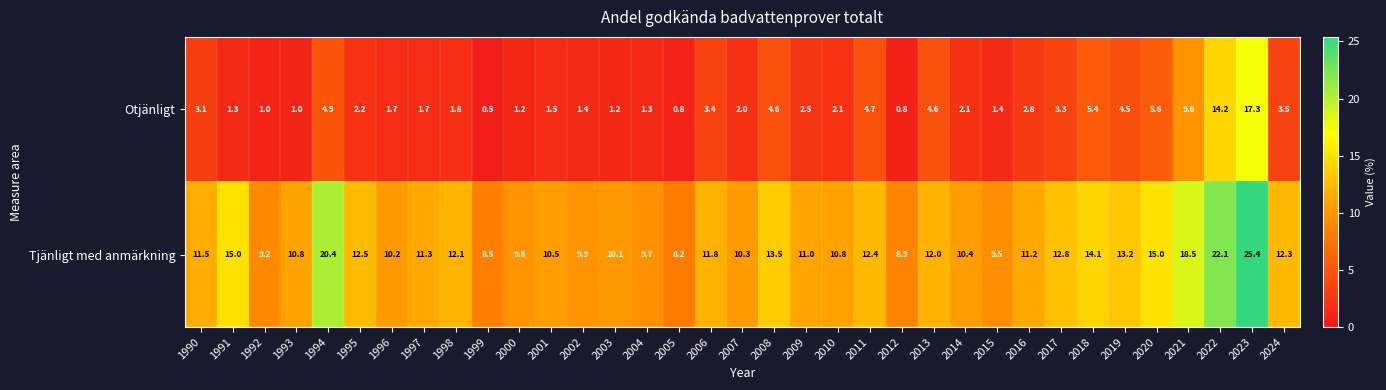

At which label does Tjänligt med anmärkning reach its peak?

2023